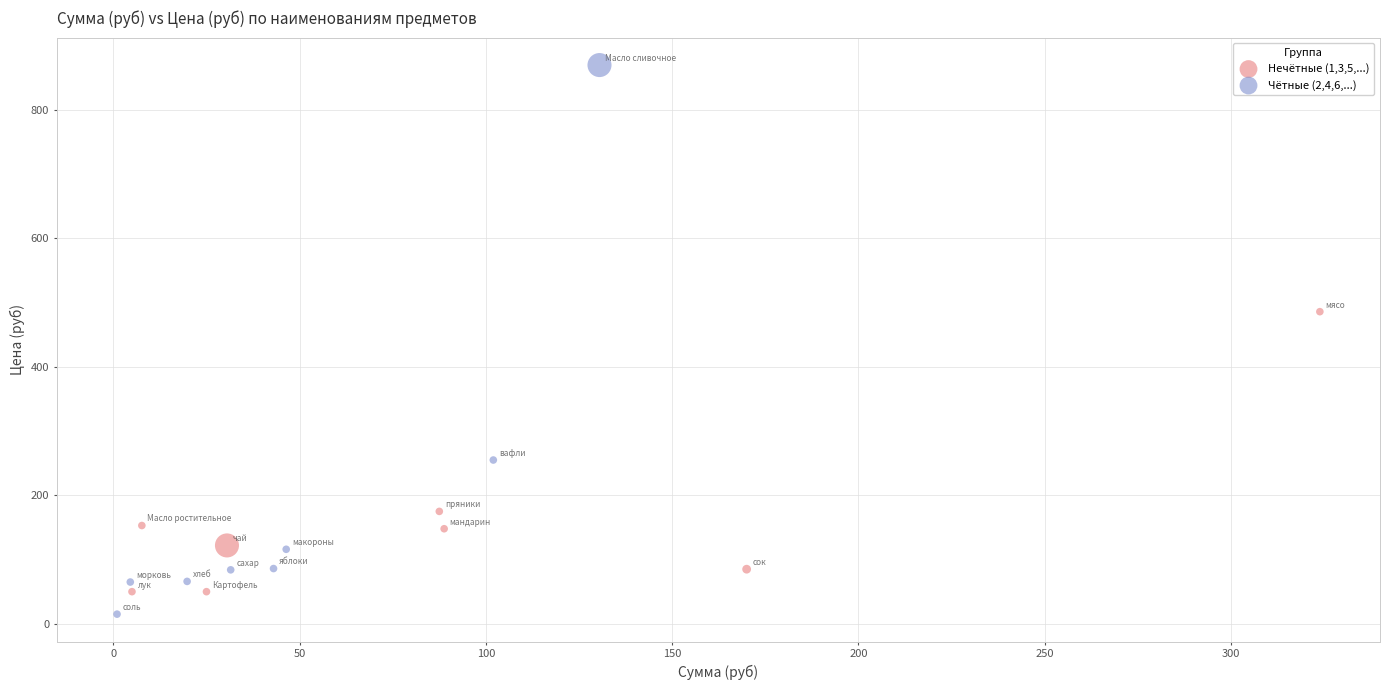

Which series has the largest Y range (max minus min)?

Чётные (2,4,6,...)